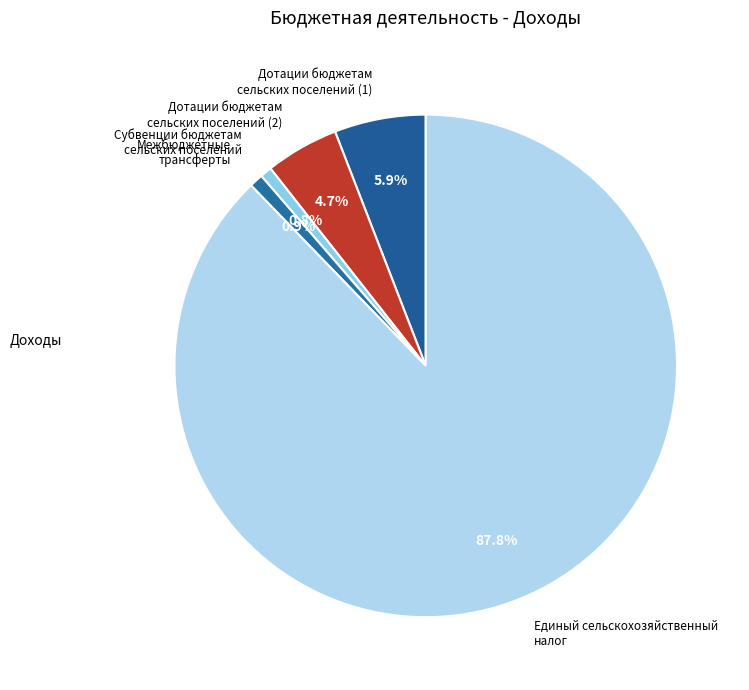

What is the total percentage of Дотации бюджетам сельских поселений (2) and Субвенции бюджетам сельских поселений?

5.5%